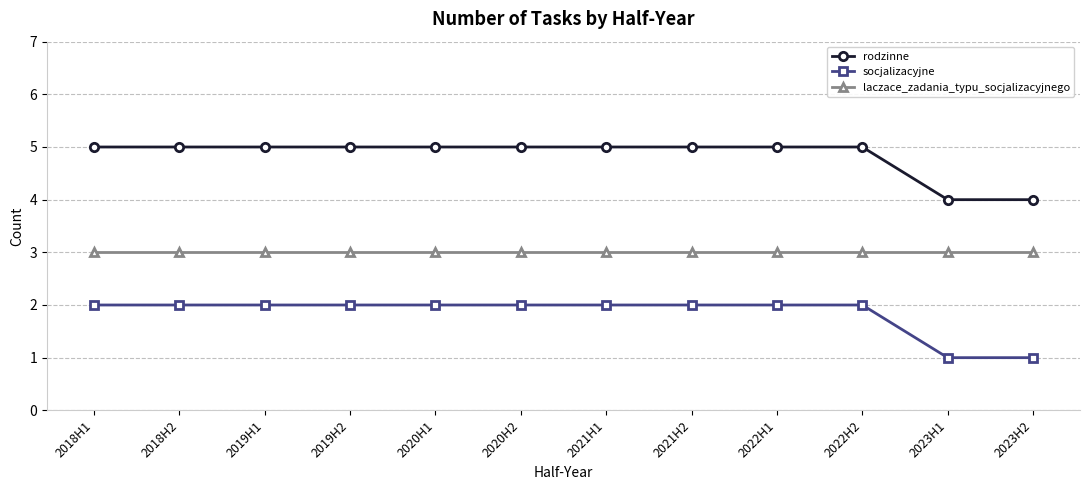

Is it true that rodzinne equals 5 at 2022H1?

True